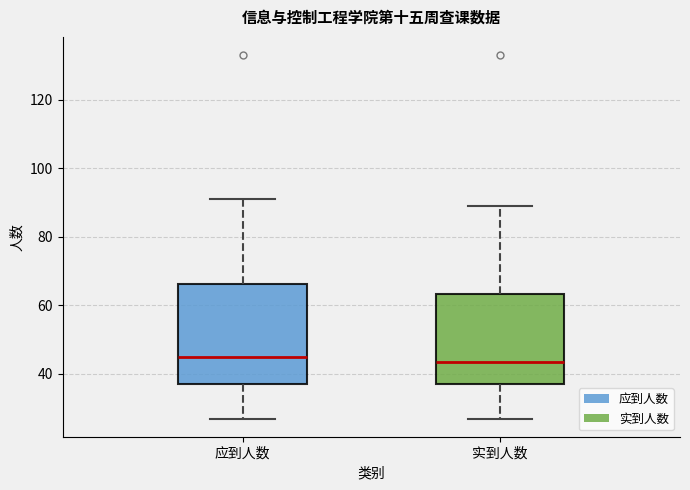

Reading left to right, transcribe this box plot: for each box, give where its median line is, the range the box spans, and where its two whiskers end, as read against the y-axis. The values are not printed on the chart, so give them approximately, as read against the axis.

应到人数: median 46, box 38 to 66, whiskers 28 to 92
实到人数: median 44, box 38 to 64, whiskers 28 to 90